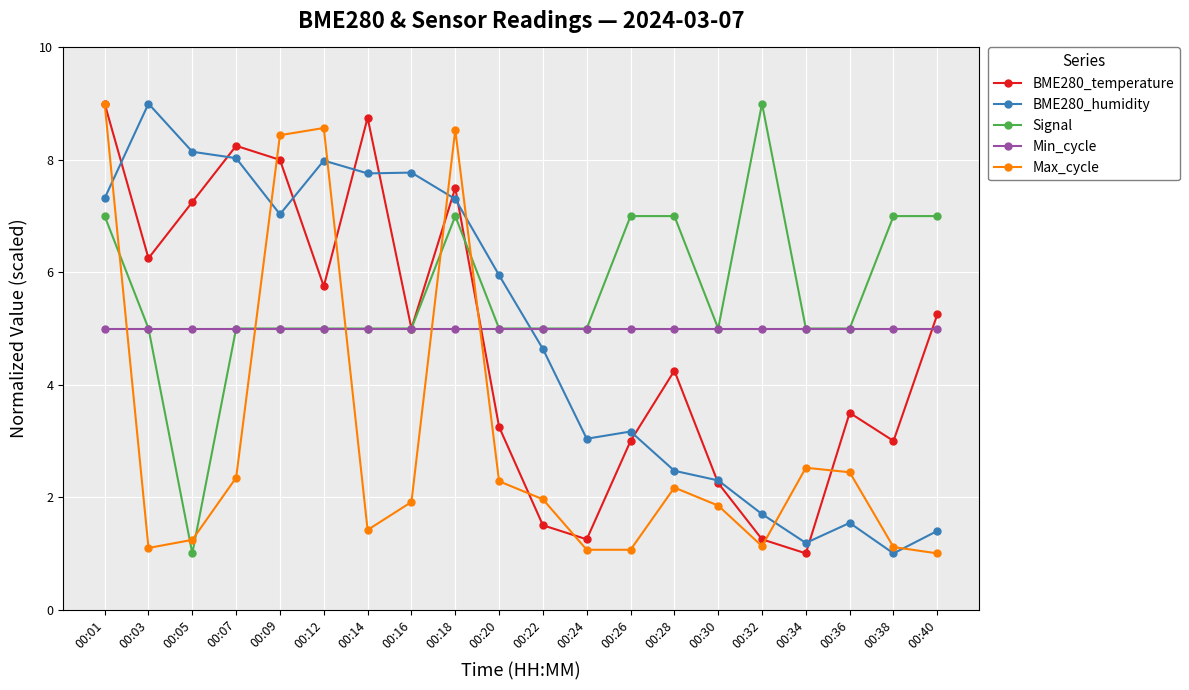

How many interior local peaks does the Max_cycle series have?

4